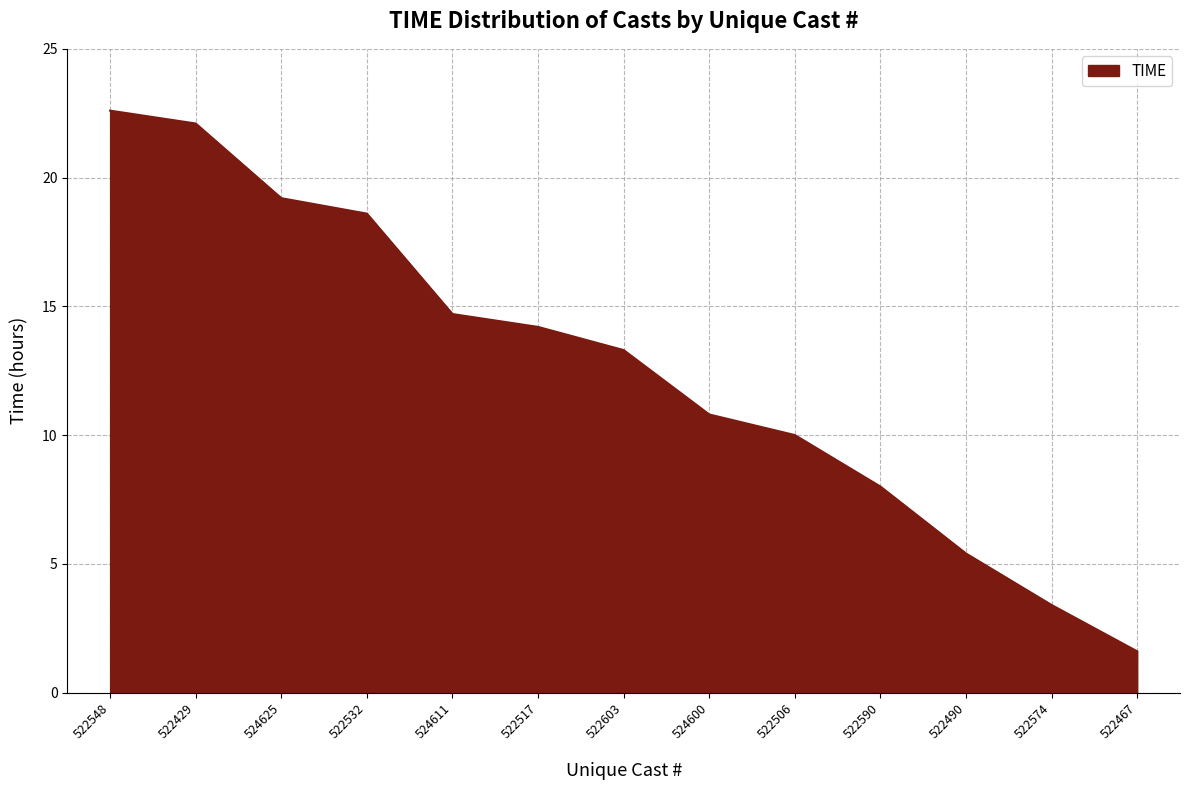

What is the average value?

12.6